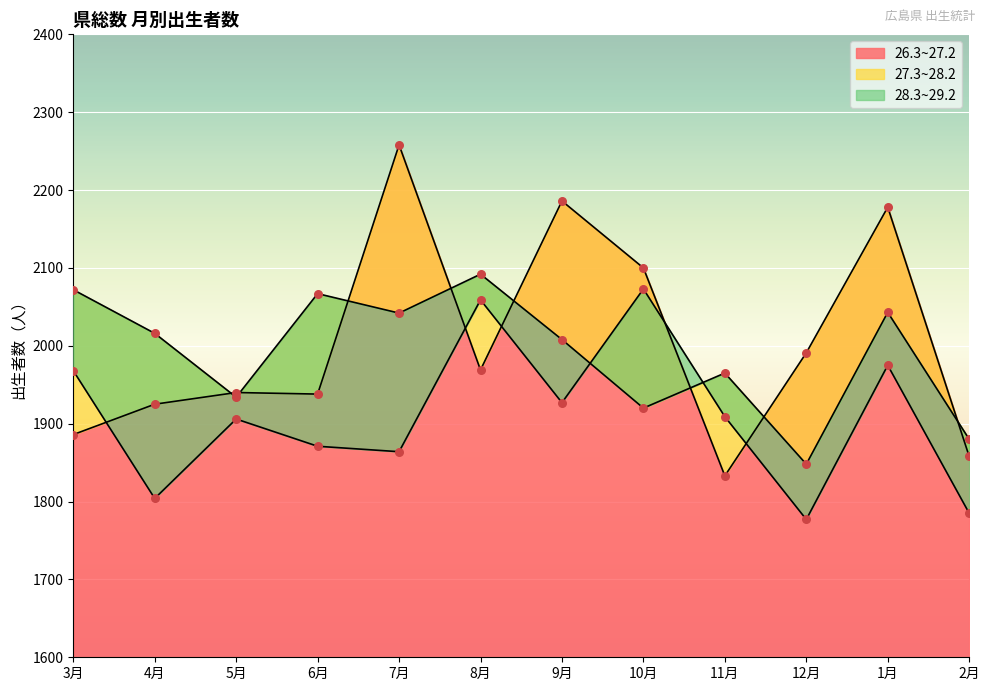

At which label is 26.3~27.2 closest to 2045?

12月